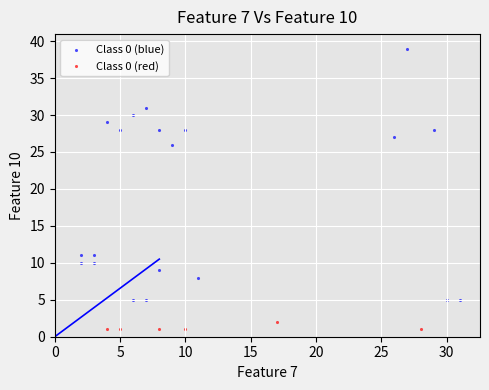

Which series has the widest spread of Y values?

Class 0 (blue)